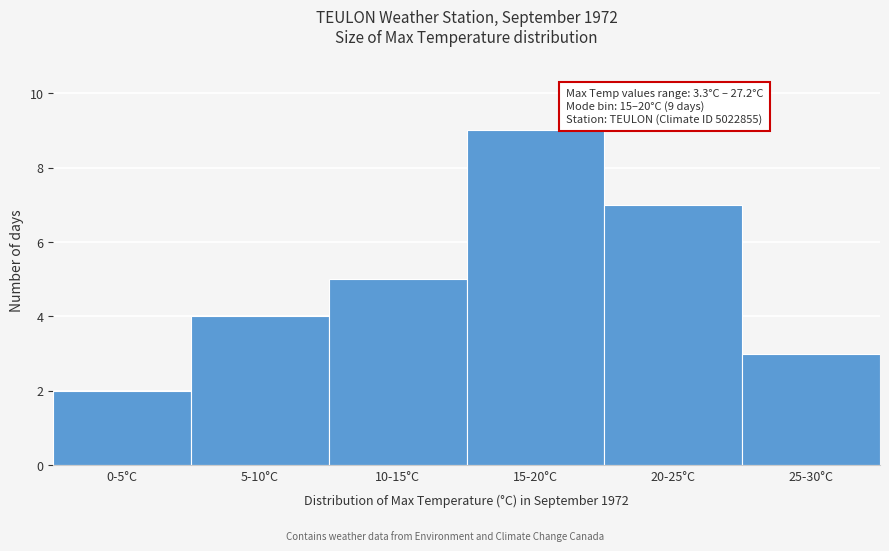

Reading left to right, list all the values displayed in this chart.

0-5°C=2	5-10°C=4	10-15°C=5	15-20°C=9	20-25°C=7	25-30°C=3